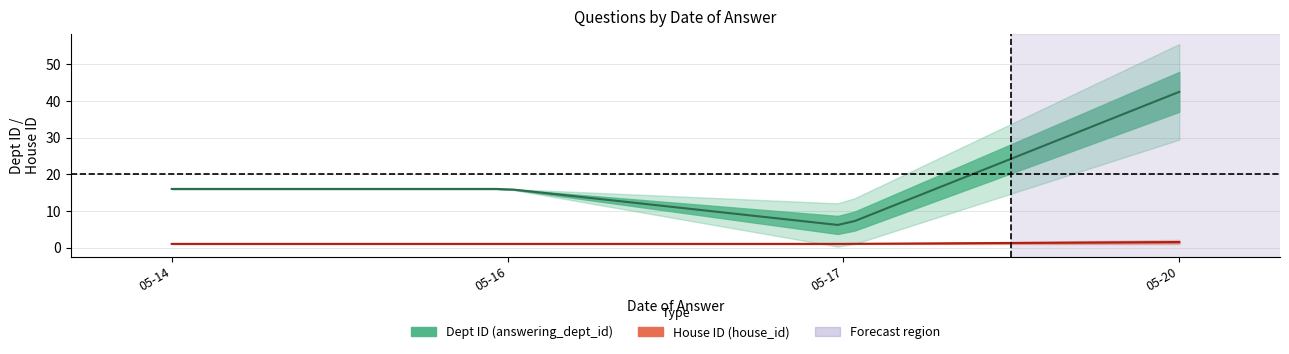

What is the total value across all series at 2019-05-14?

17